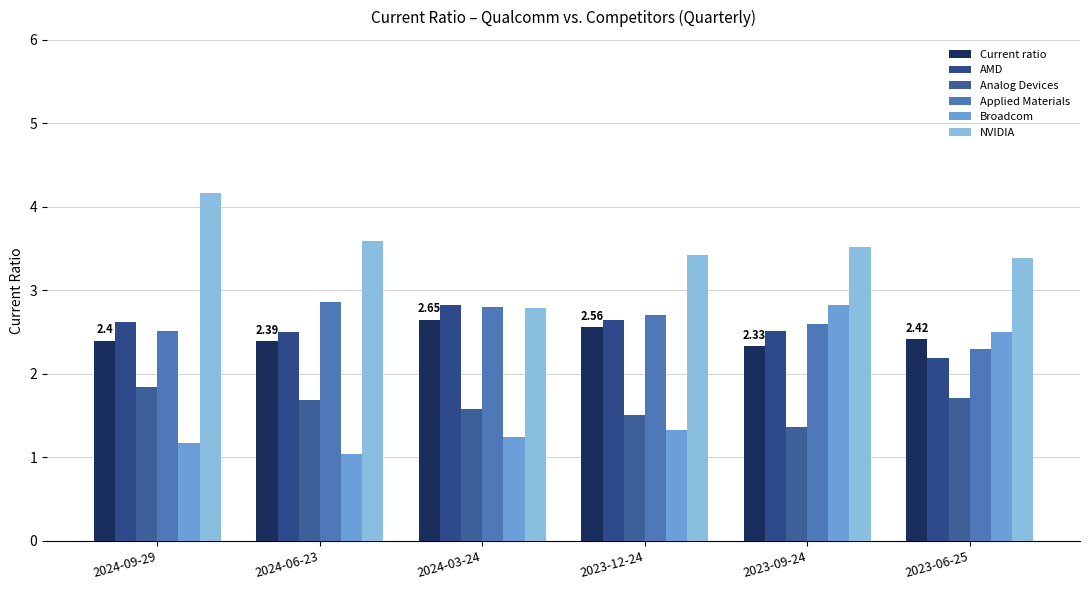

Is it true that Current ratio equals 1.1 at 2023-06-25?

False